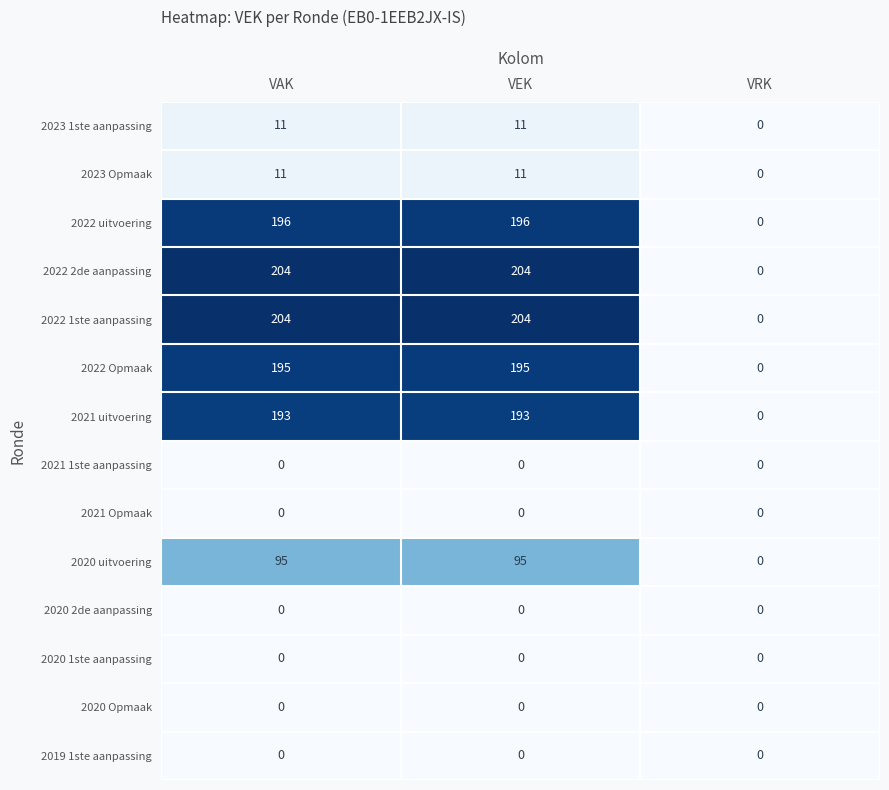

At how many categories does at least one series exceed 136?

2